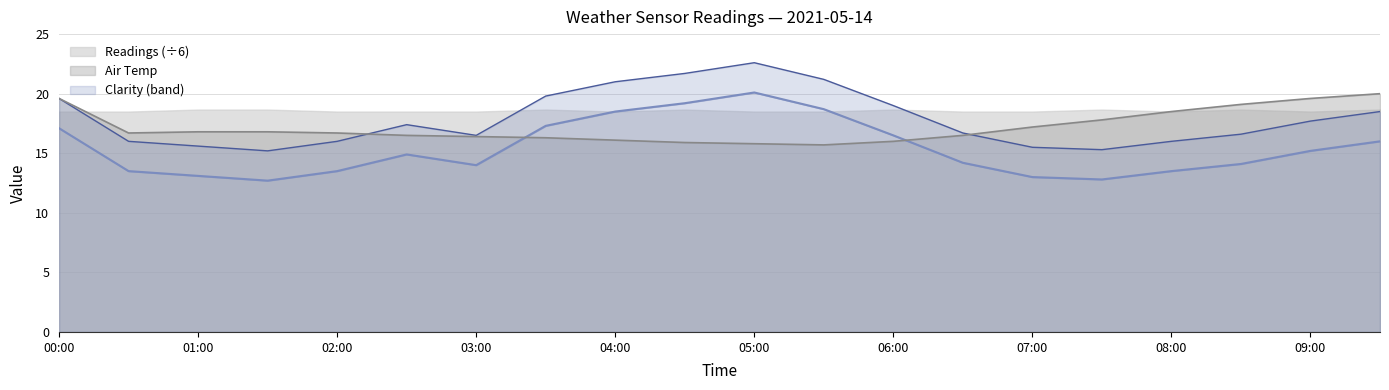

Is it true that Air Temp equals 16.1 at 04:00?

True